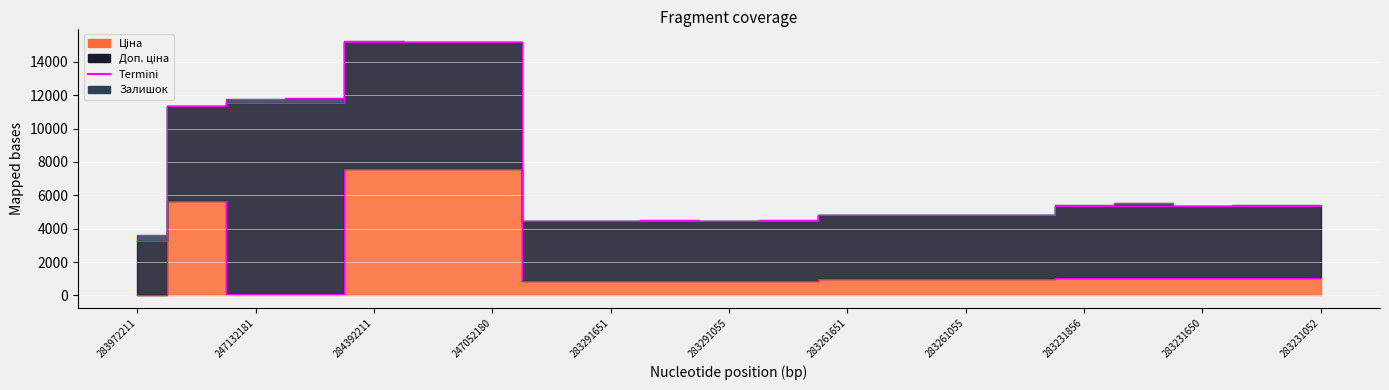

True or false: Ціна has more than 0 points higher than both neighbors.

True